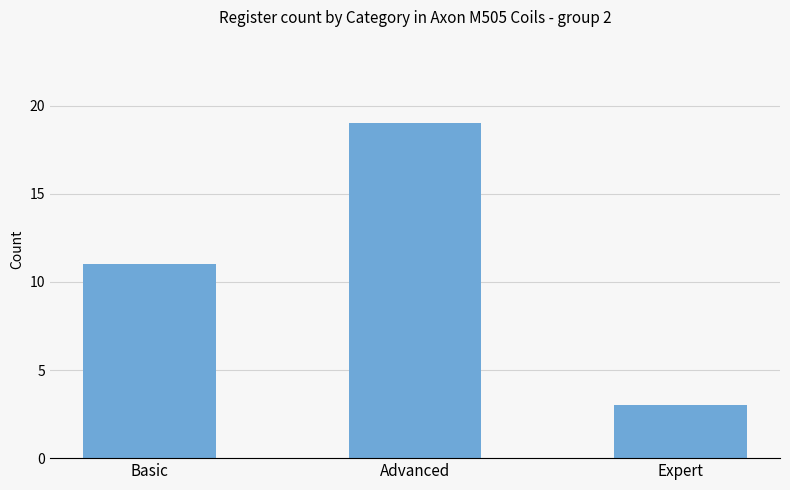

What is the sum of the values at Expert and Advanced?

22